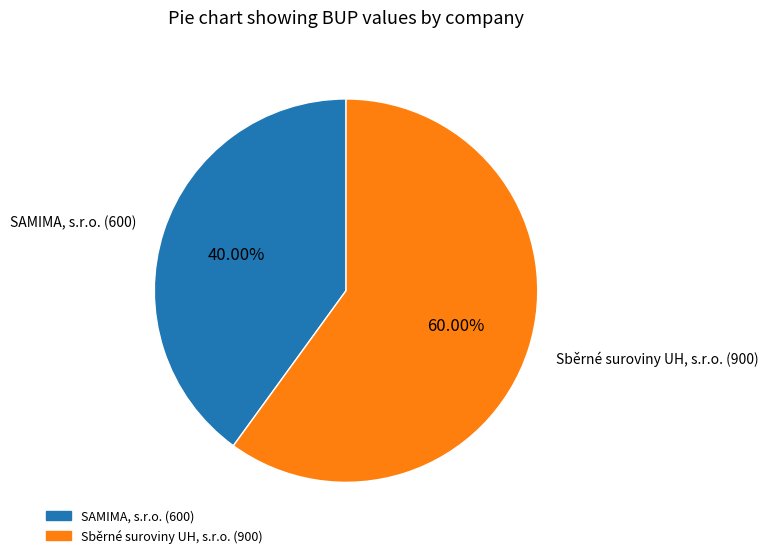

What is the largest slice in the pie chart?

Sběrné suroviny UH, s.r.o. (900)